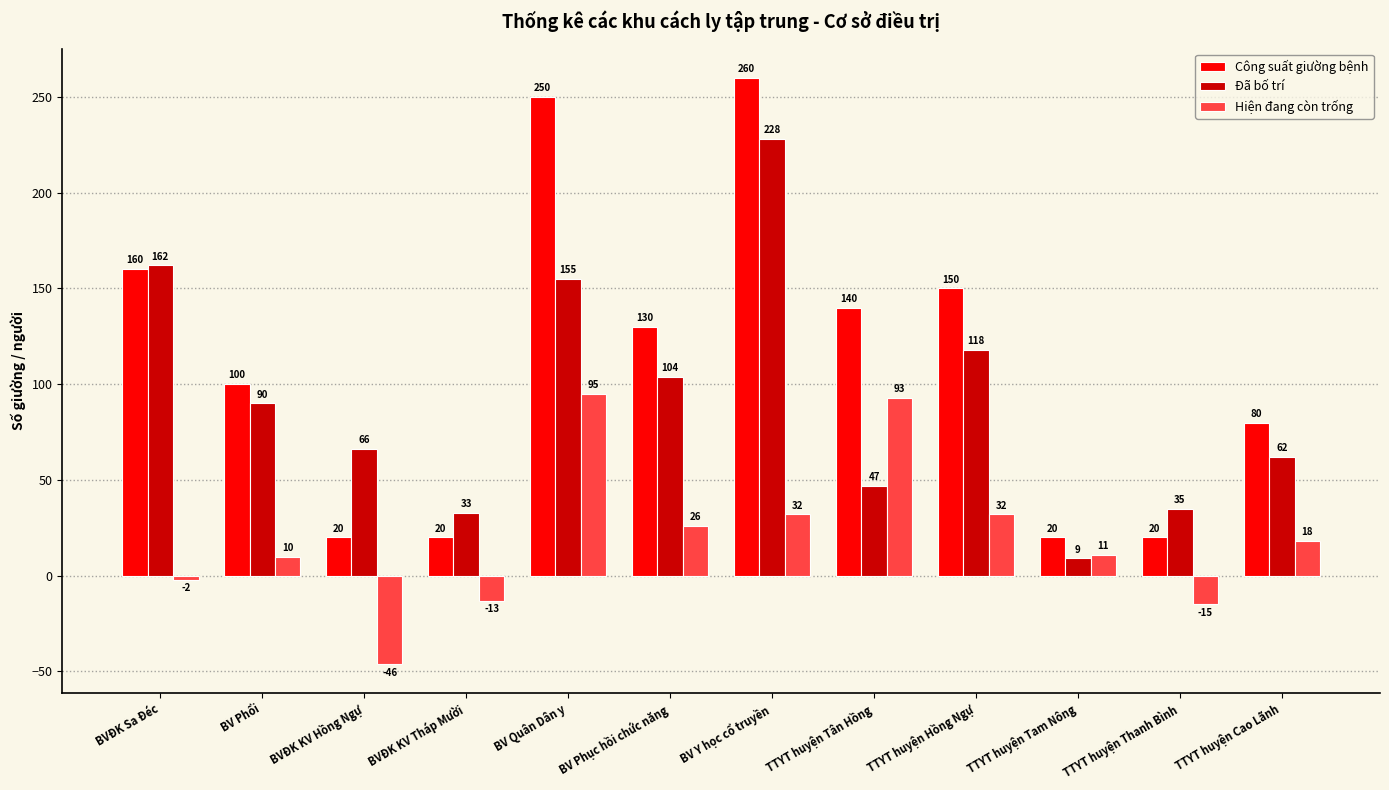

What position from the right is BV Phục hồi chức năng?

7